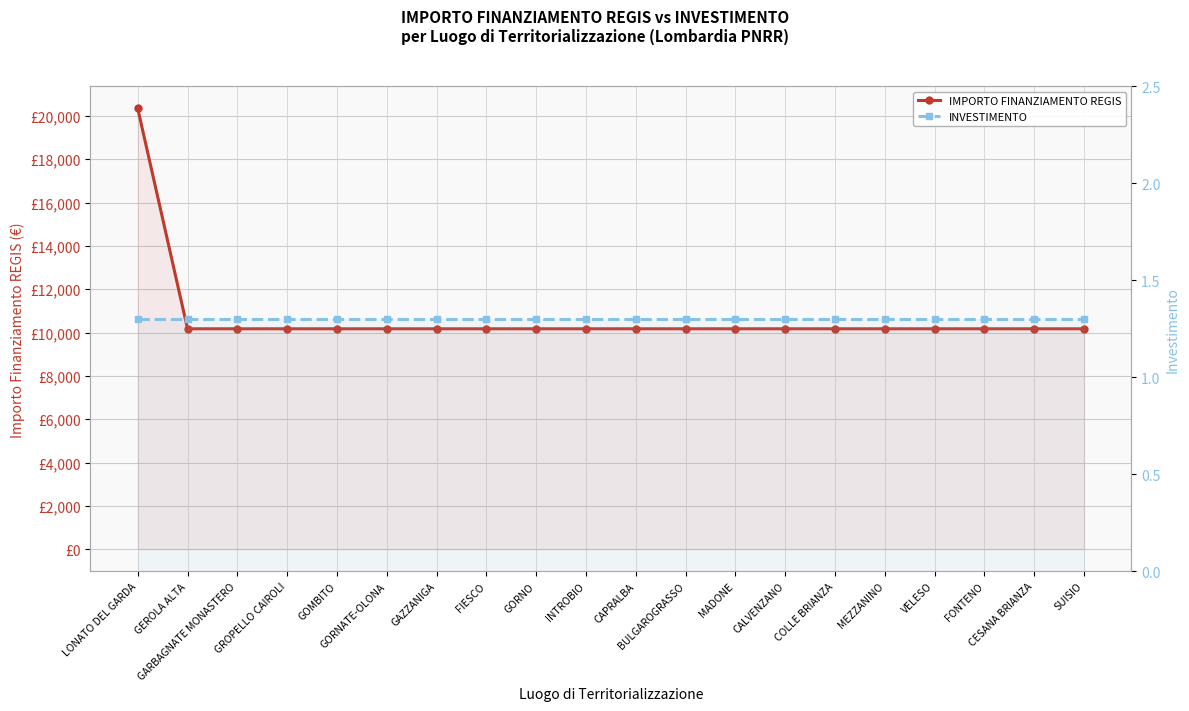

At how many categories does at least one series exceed 5397?

20